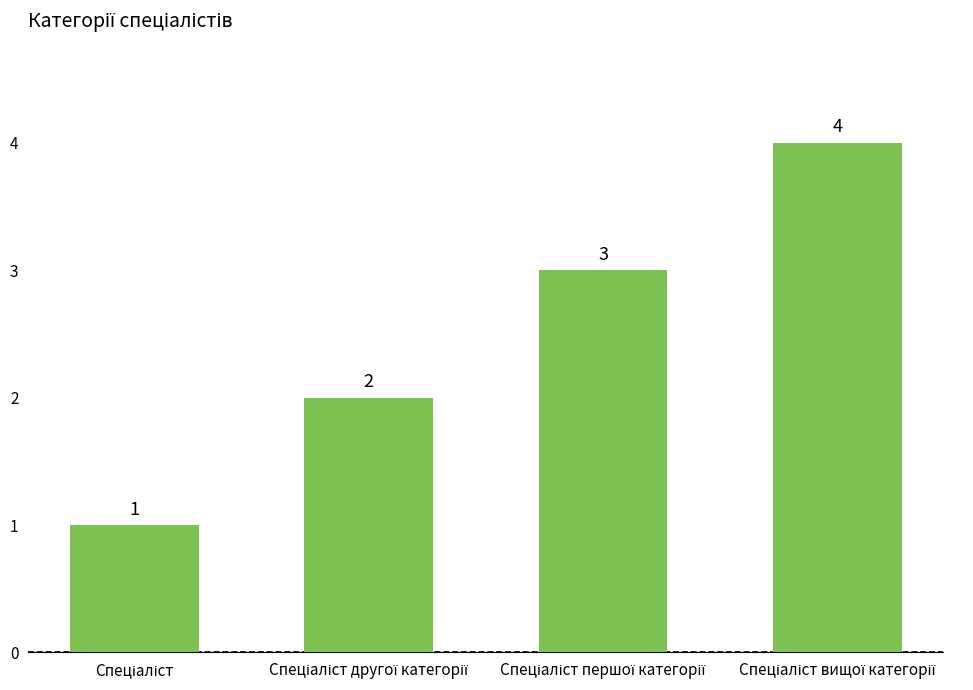

What is the value of the 2nd bar from the left?

2